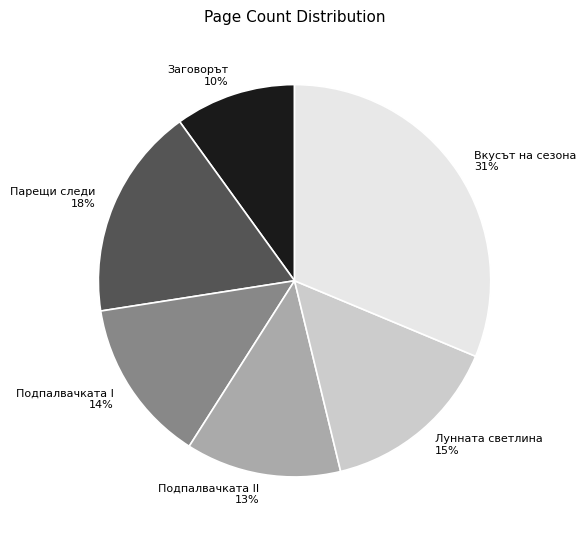

Does any single category account for the majority?

No